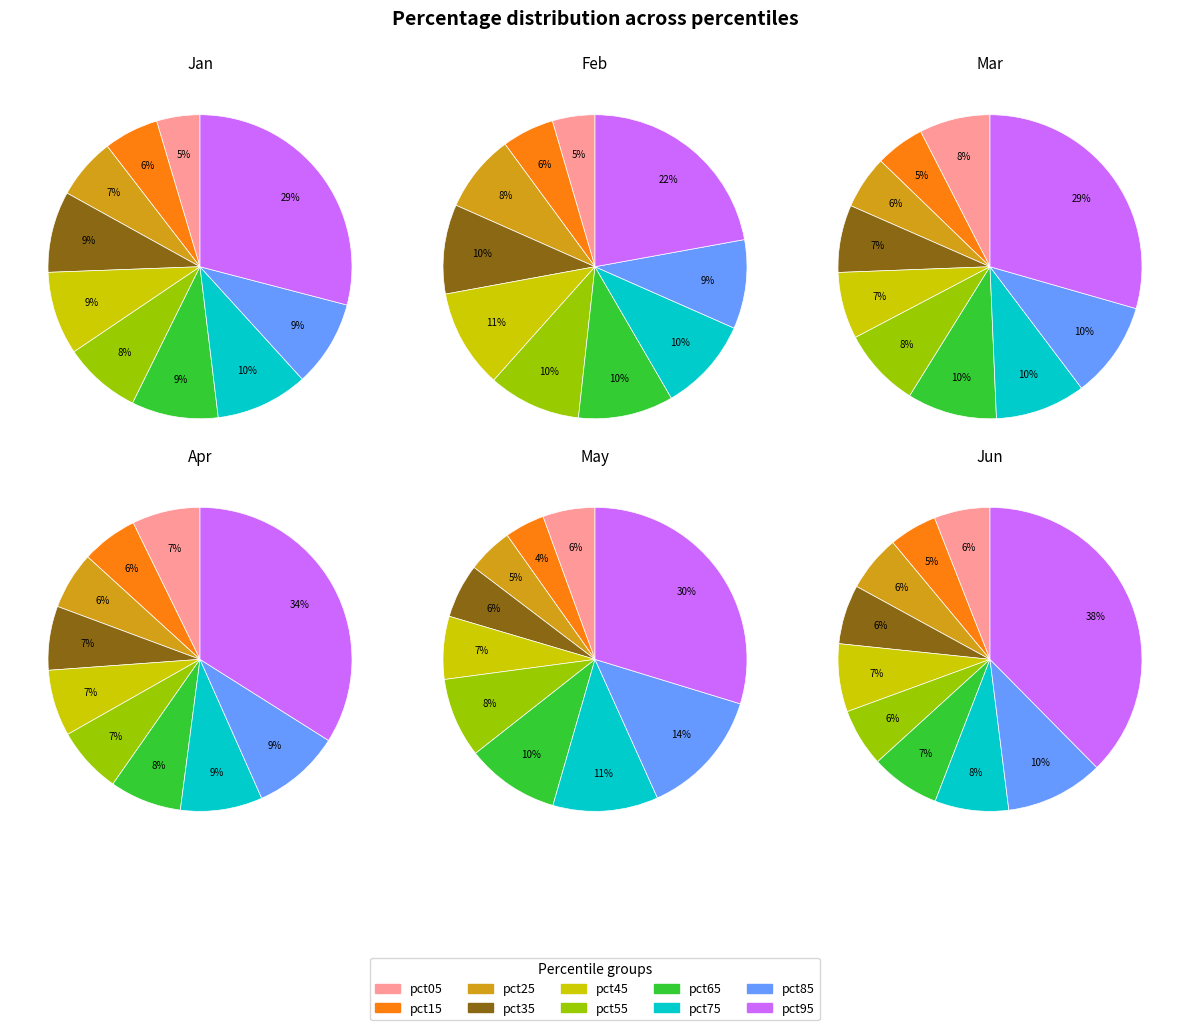

How many slices are in this pie chart?

10